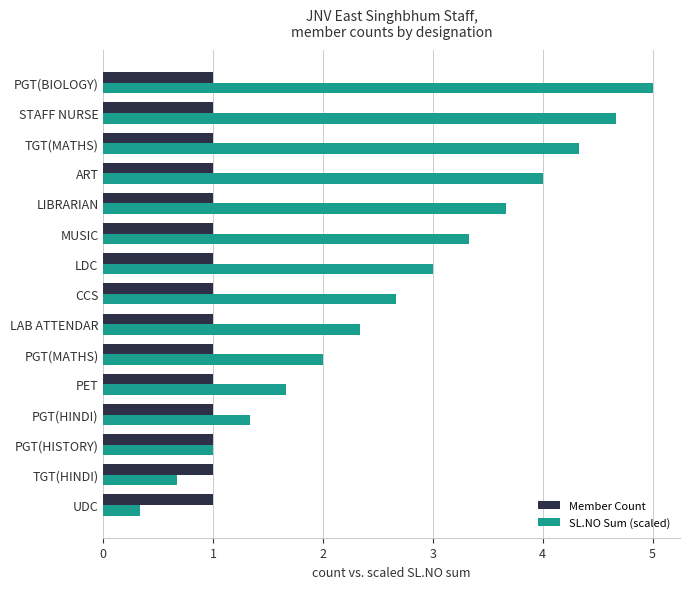

What is the approximate value of SL.NO Sum (scaled) at PET?

1.7